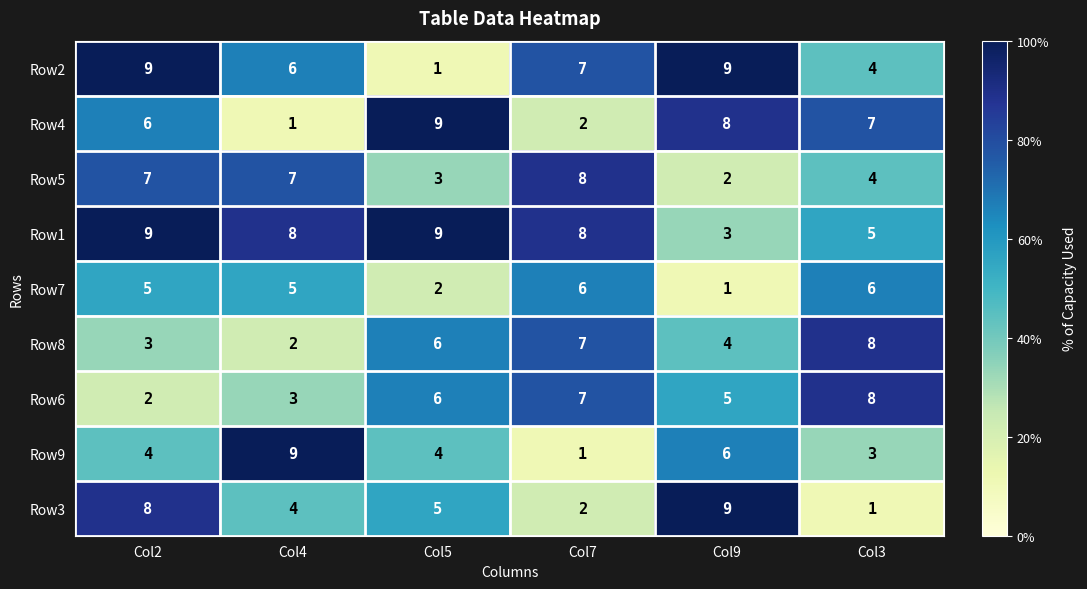

What is the difference between the highest and lowest values at Col2?

7